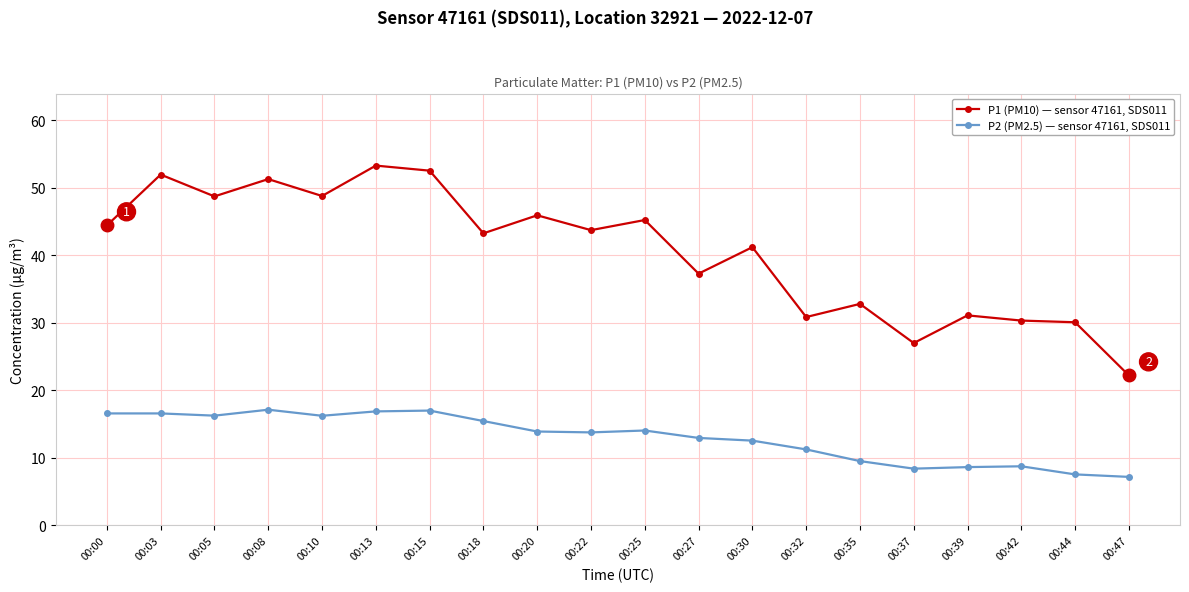

The value of P1 (PM10) — sensor 47161, SDS011 at 00:10 is 22.8. True or false?

False